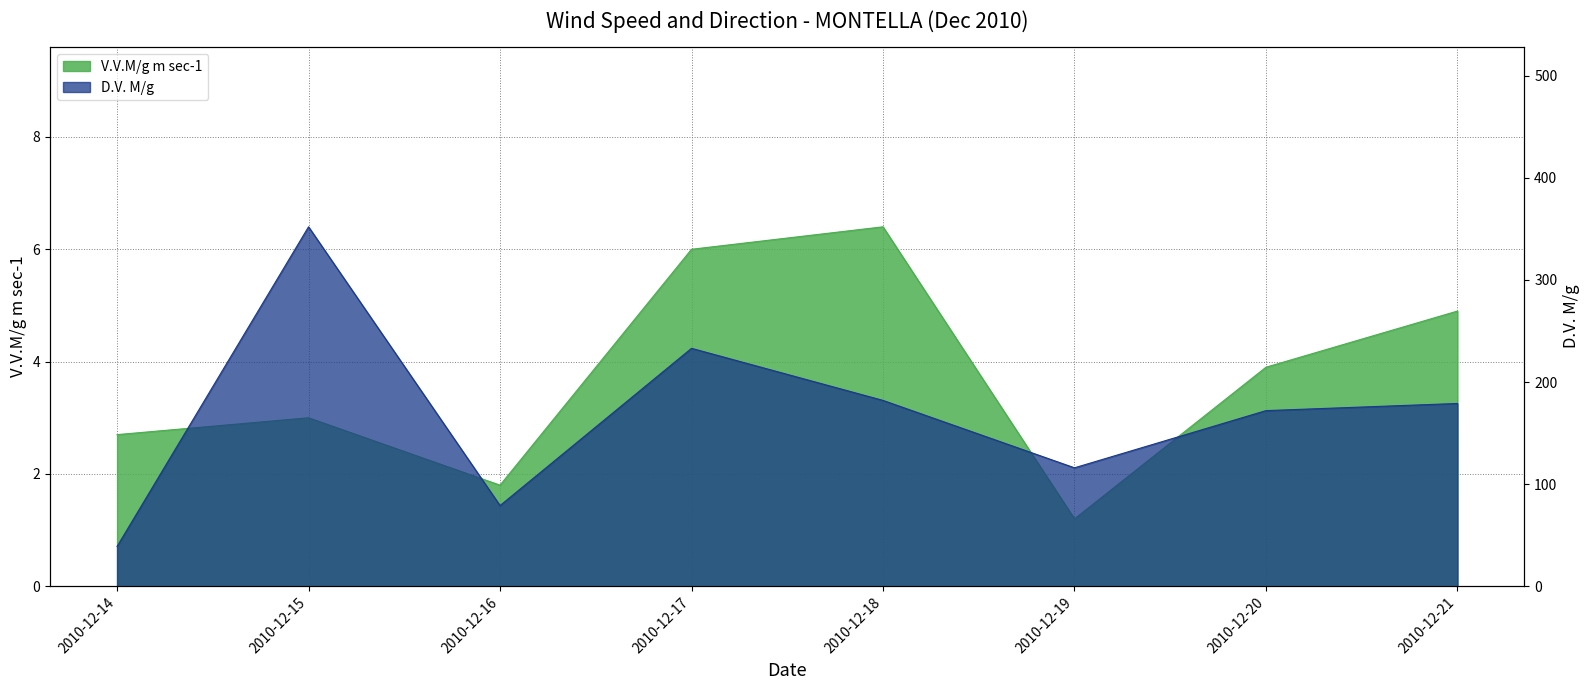

Where is the first local maximum for D.V. M/g?

2010-12-15